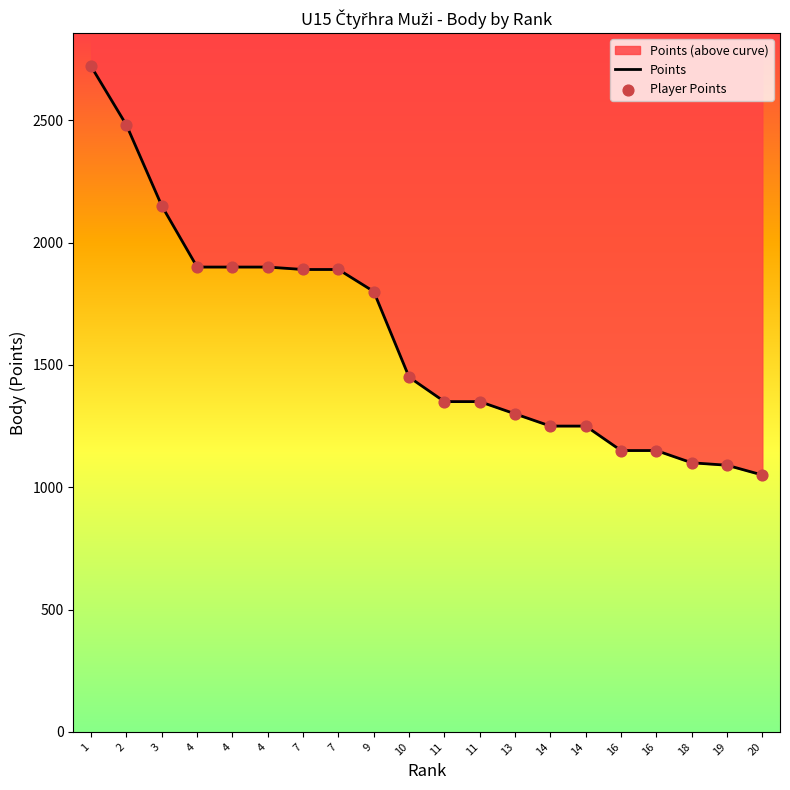

Approximately how many times larger is the value at 7 compared to 16?

1.6